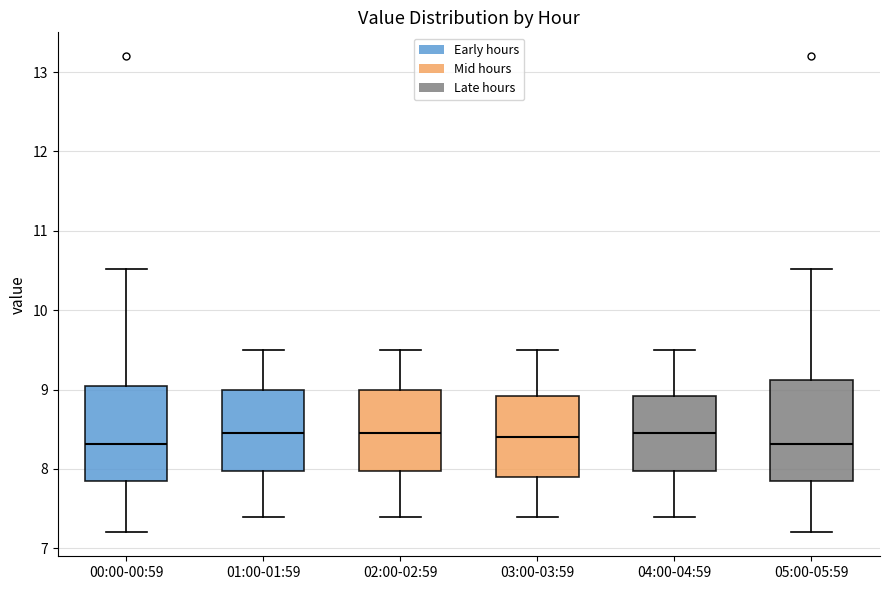

Where does the median line of the box for 05:00-05:59 sit on the y-axis? The values are not printed on the chart, so give them approximately, as read against the axis.

8.3